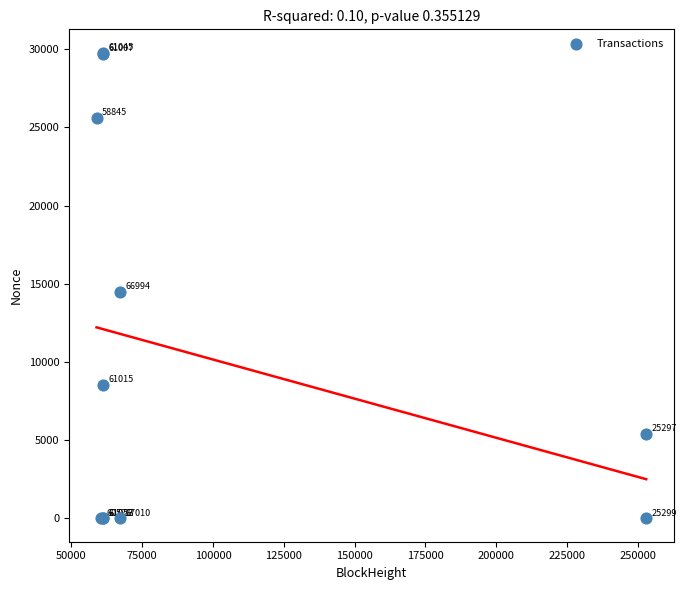

What Y value in the scatter plot is closest to 14887?

14461